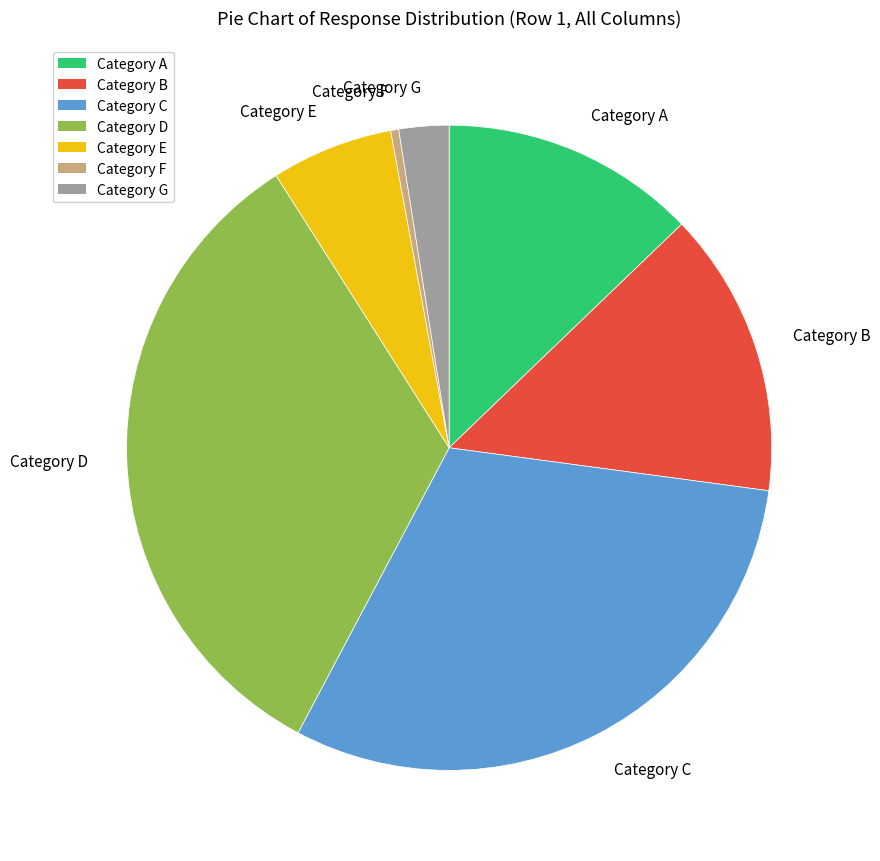

Is there a majority slice in this chart?

No